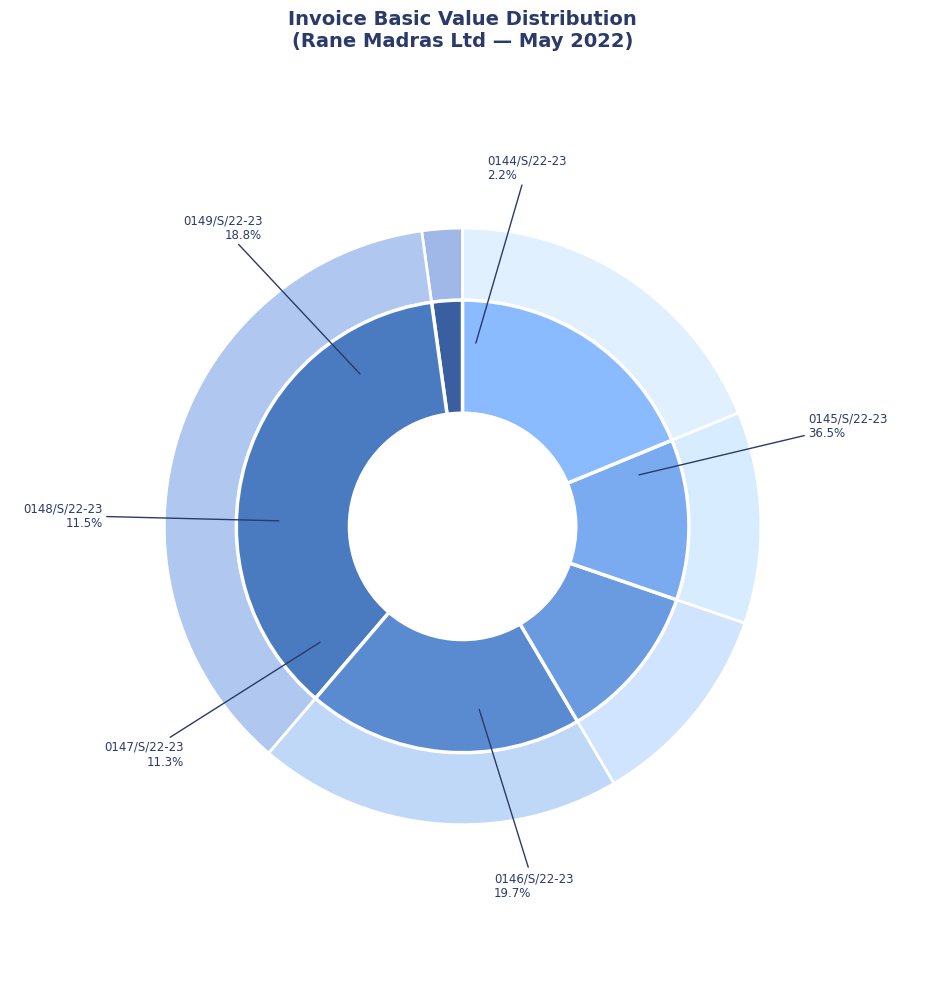

How much of the chart is everything except 0144/S/22-23?

97.8%